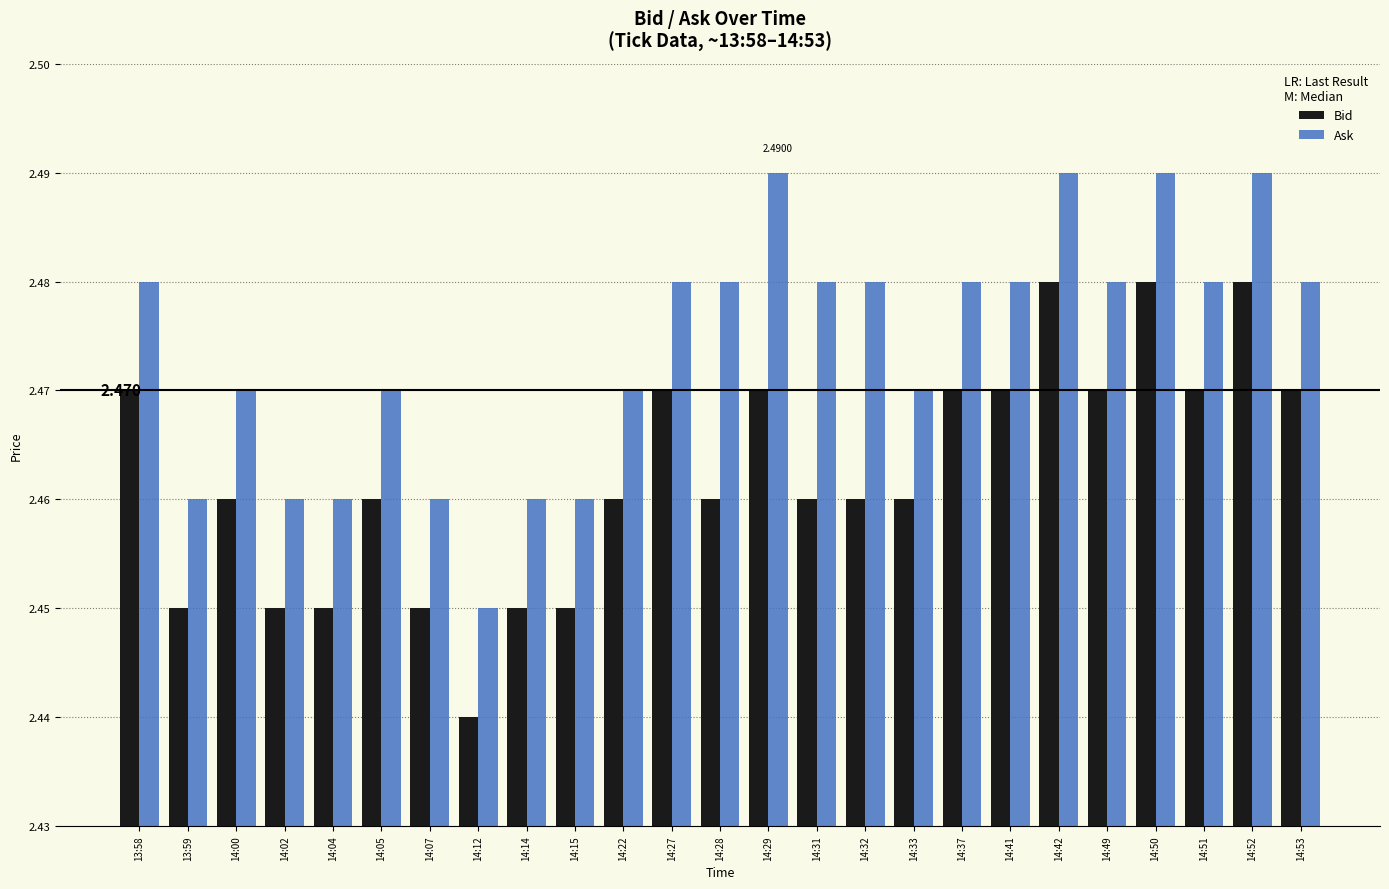

Between 14:27 and 14:28, which series saw the biggest shift?

Bid